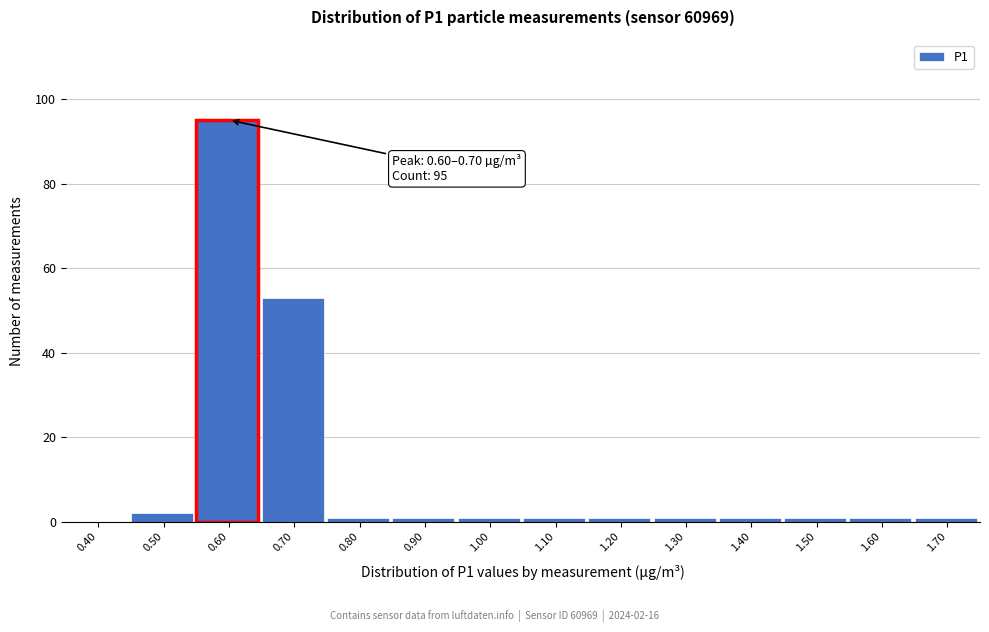

Reading left to right, list all the values displayed in this chart.

0.40=0	0.50=2	0.60=95	0.70=53	0.80=1	0.90=1	1.00=1	1.10=1	1.20=1	1.30=1	1.40=1	1.50=1	1.60=1	1.70=1